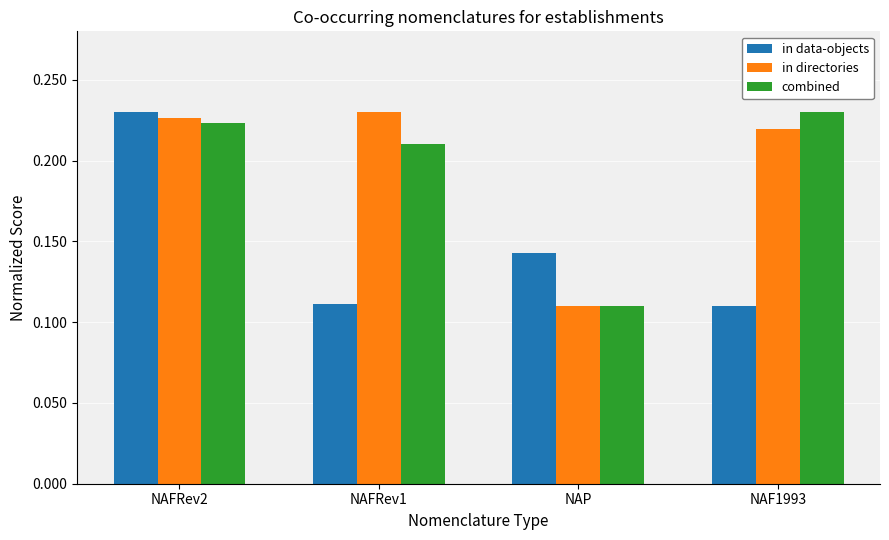

How many groups of bars are there?

4